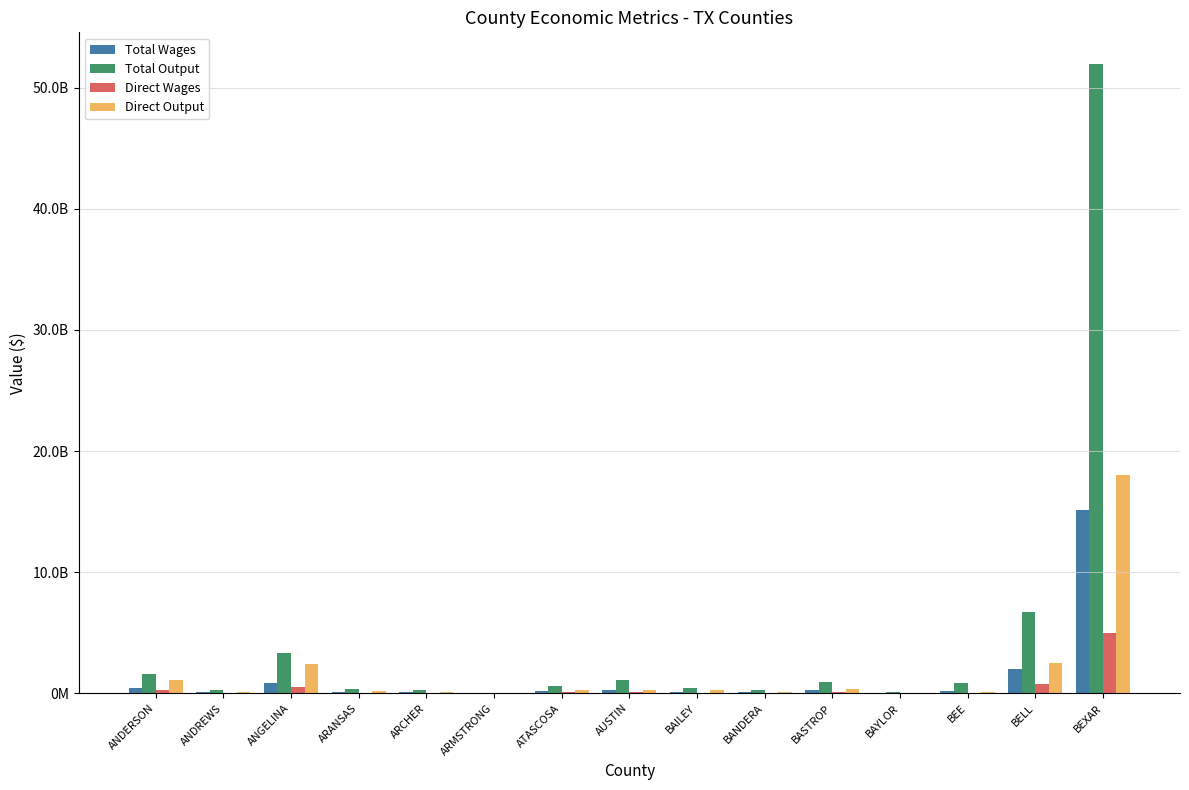

Where does the Direct Wages series first go above 54604400?

ANDERSON